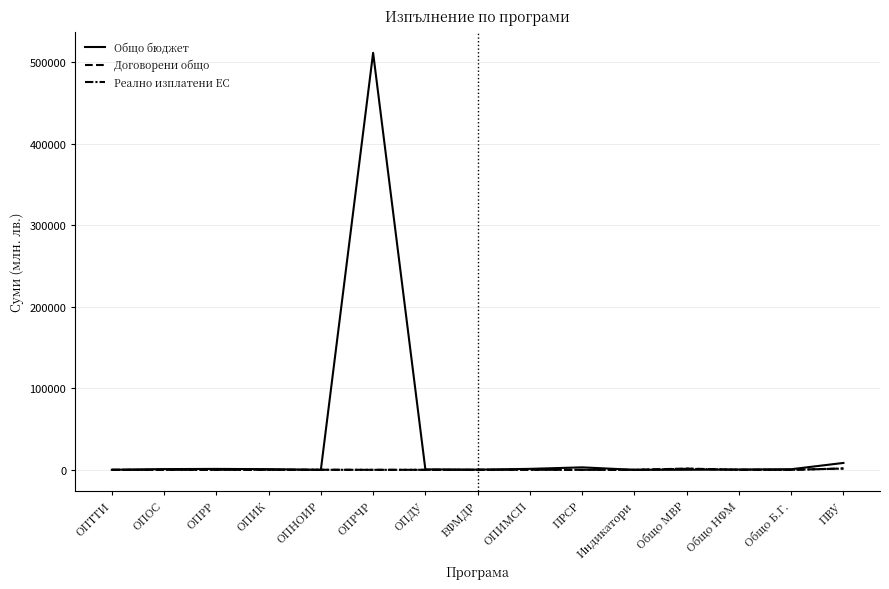

What is the sum of all Общо бюджет values?

528978.2